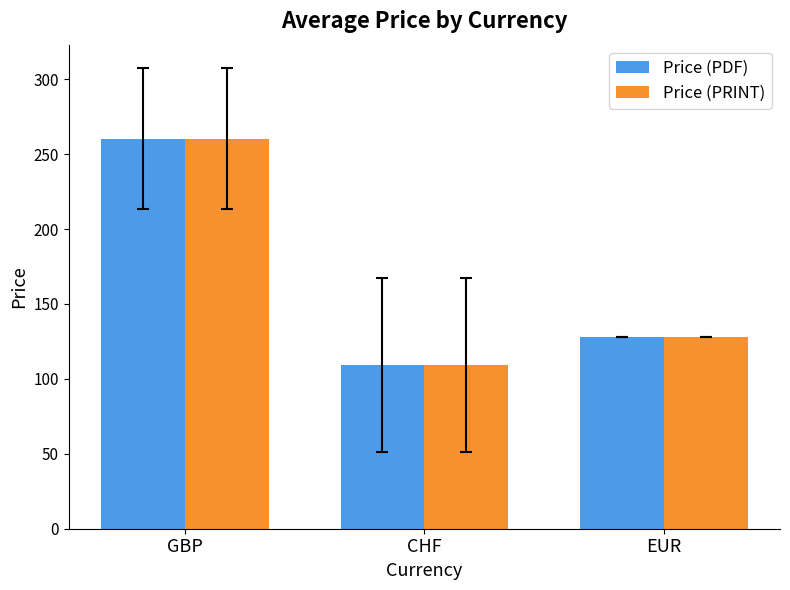

Which label corresponds to the largest value in the chart?

GBP